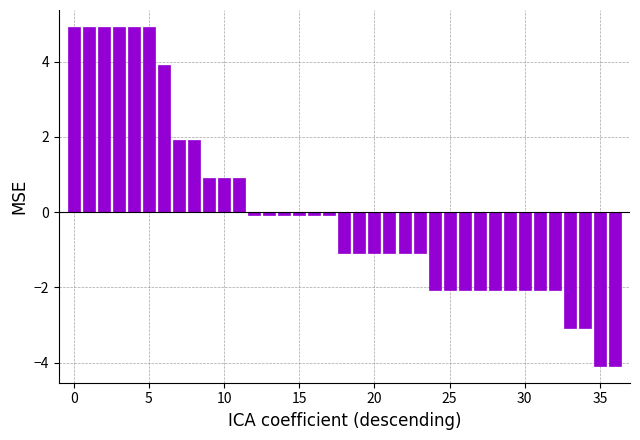

What is the value of the 35th bar from the left?

-3.1